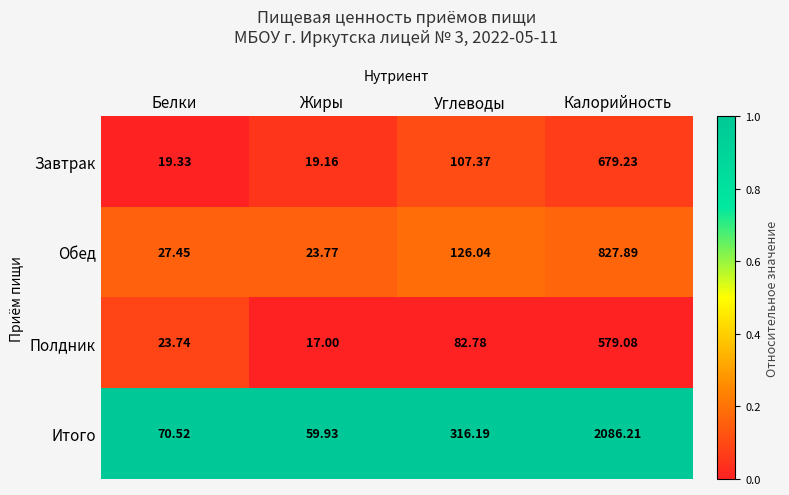

At which label is Итого closest to 1073?

Углеводы